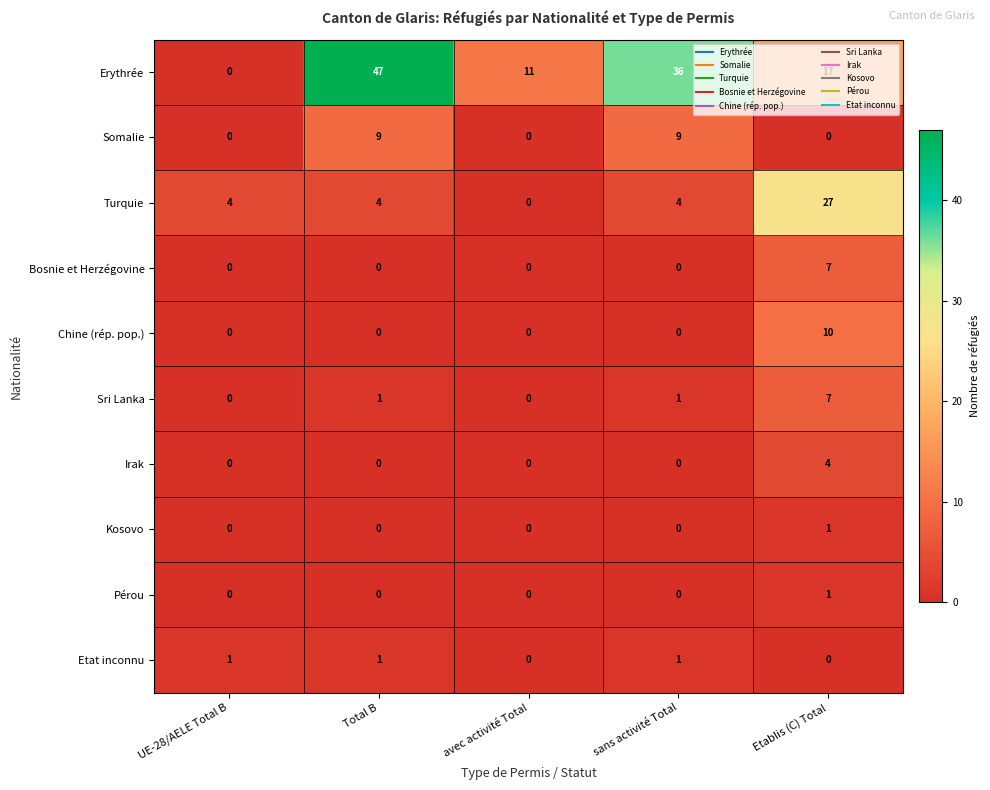

What is the spread (max minus min) of values at sans activité Total?

36